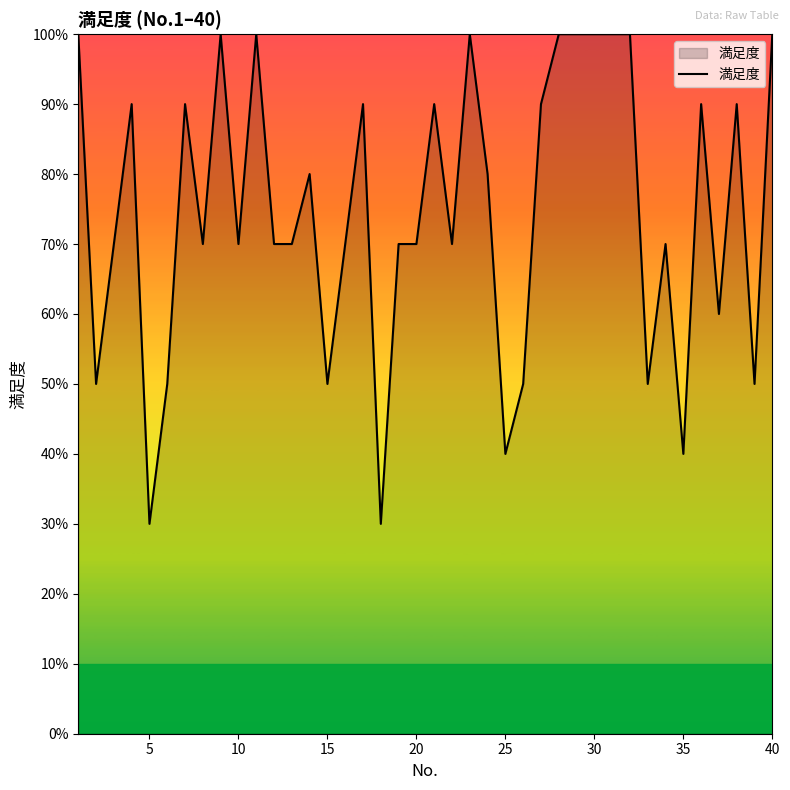

Is this an area chart (filled region under the line)?

Yes